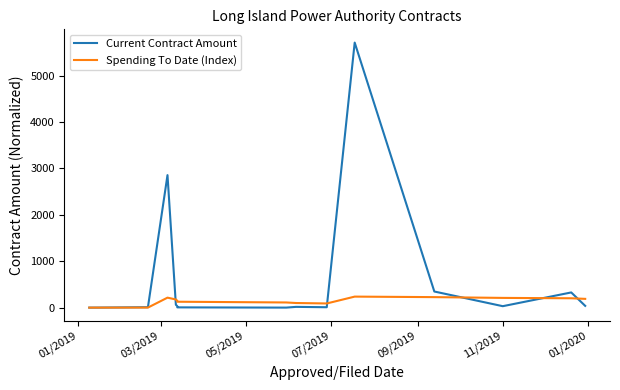

Which series ends up on top after the final intersection of Current Contract Amount and Spending To Date (Index)?

Spending To Date (Index)